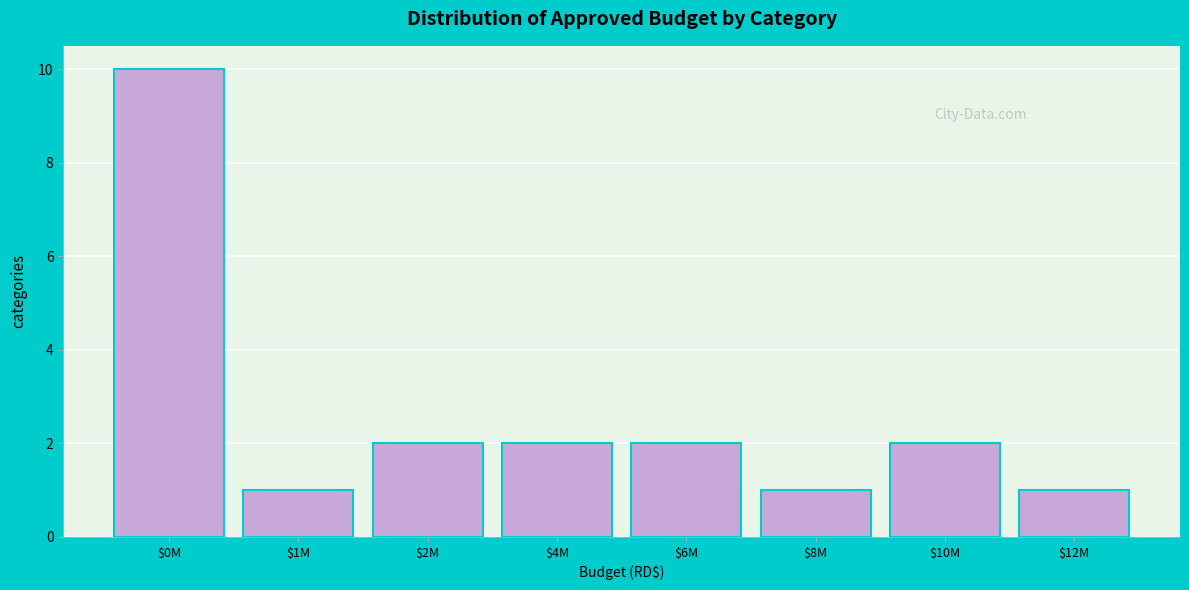

Reading left to right, what are all the values shown in this chart?

10	1	2	2	2	1	2	1